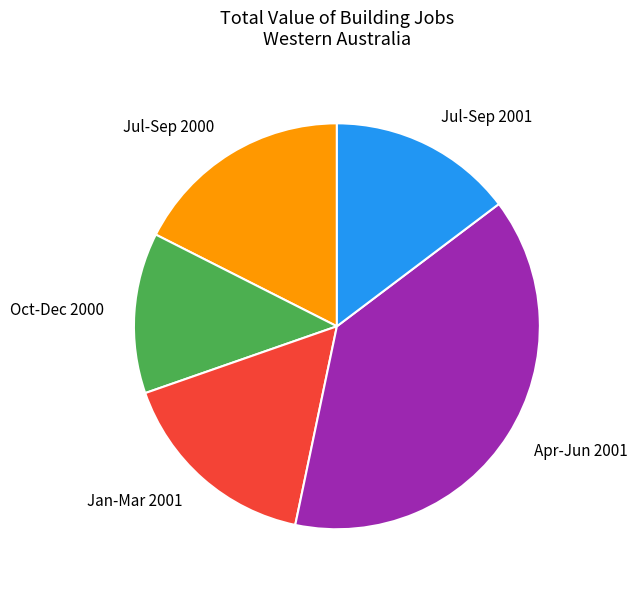

Does Jan-Mar 2001 account for over 50% of the chart?

No